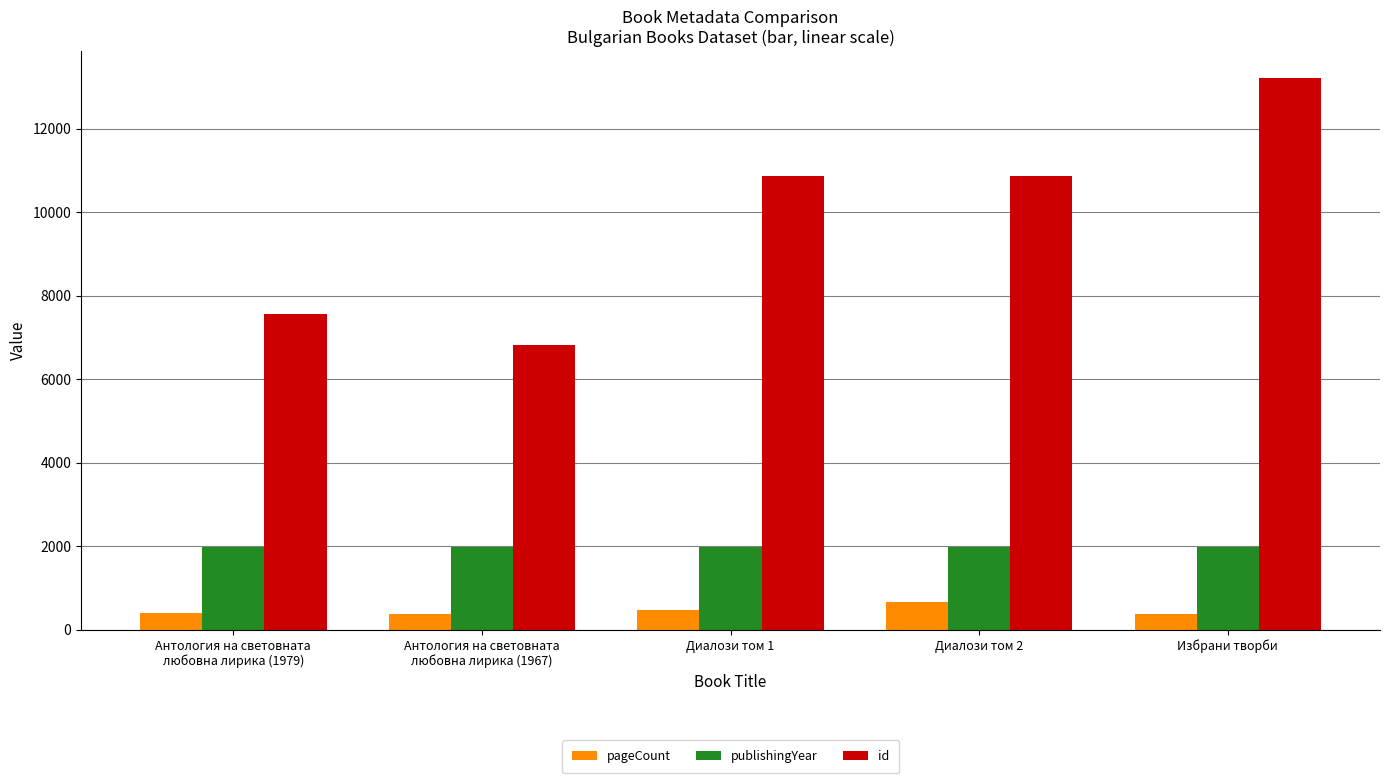

Are the bars grouped side by side (vs. stacked)?

Yes